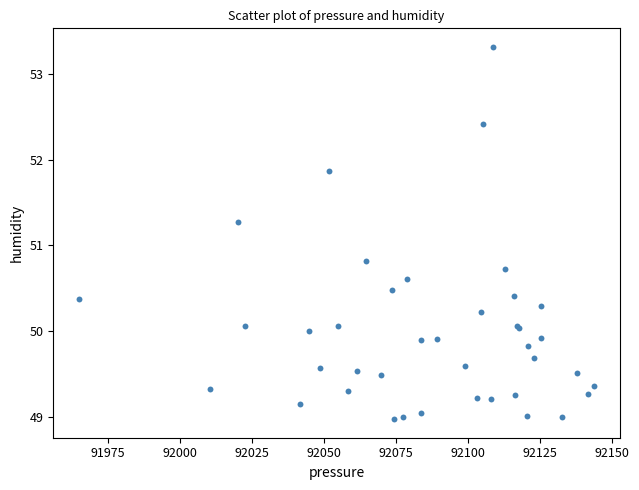

What Y value in the scatter plot is closest to 51?

50.8